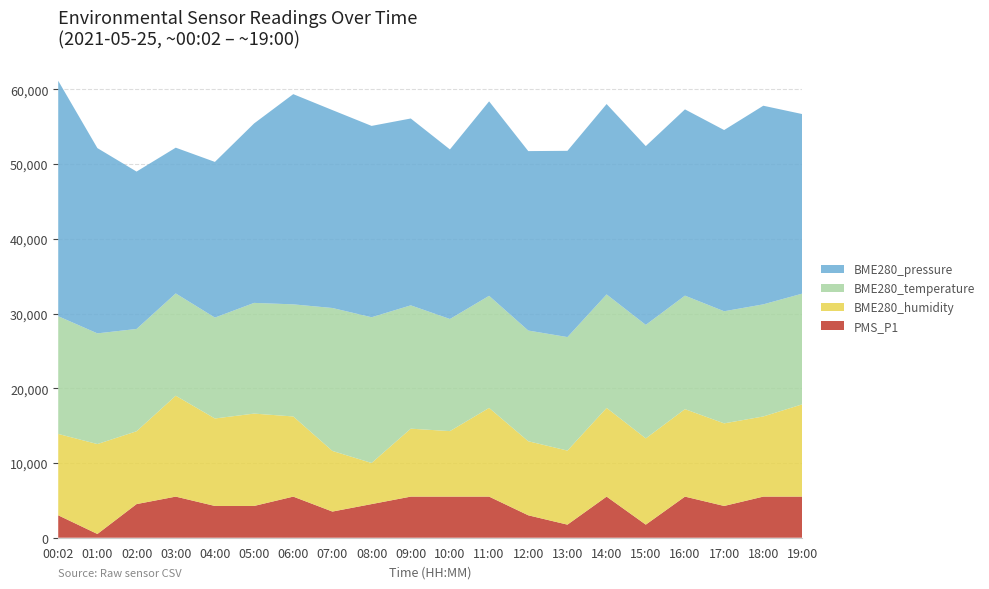

The PMS_P1 series shows 5500.0 at 06:00. True or false?

True